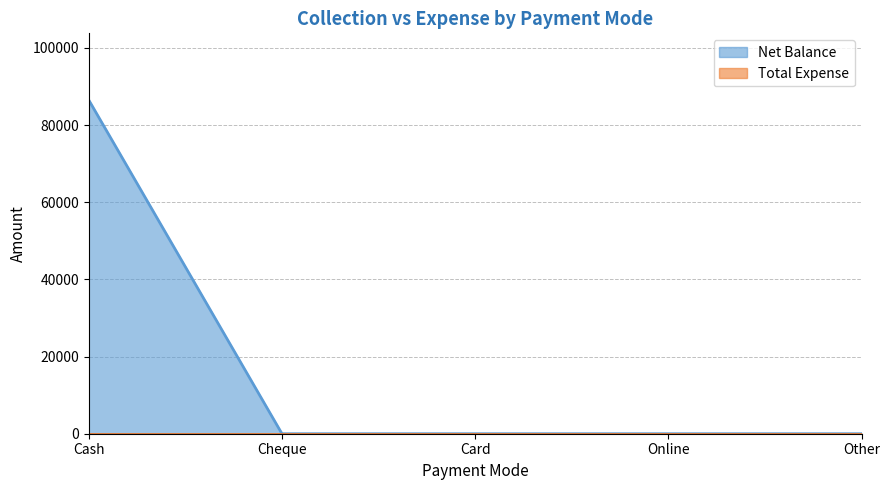

What is the label of the 1st point from the left?

Cash